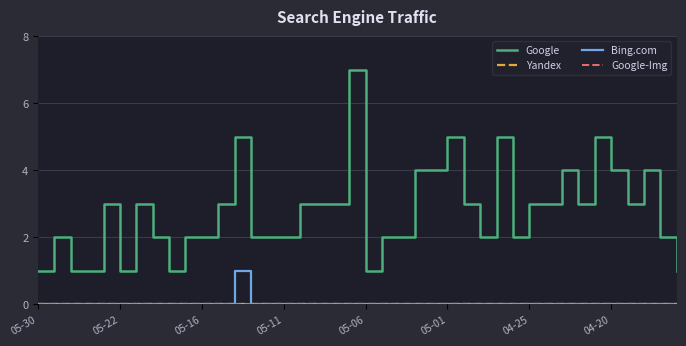

True or false: Yandex and Bing.com cross at least once.

False